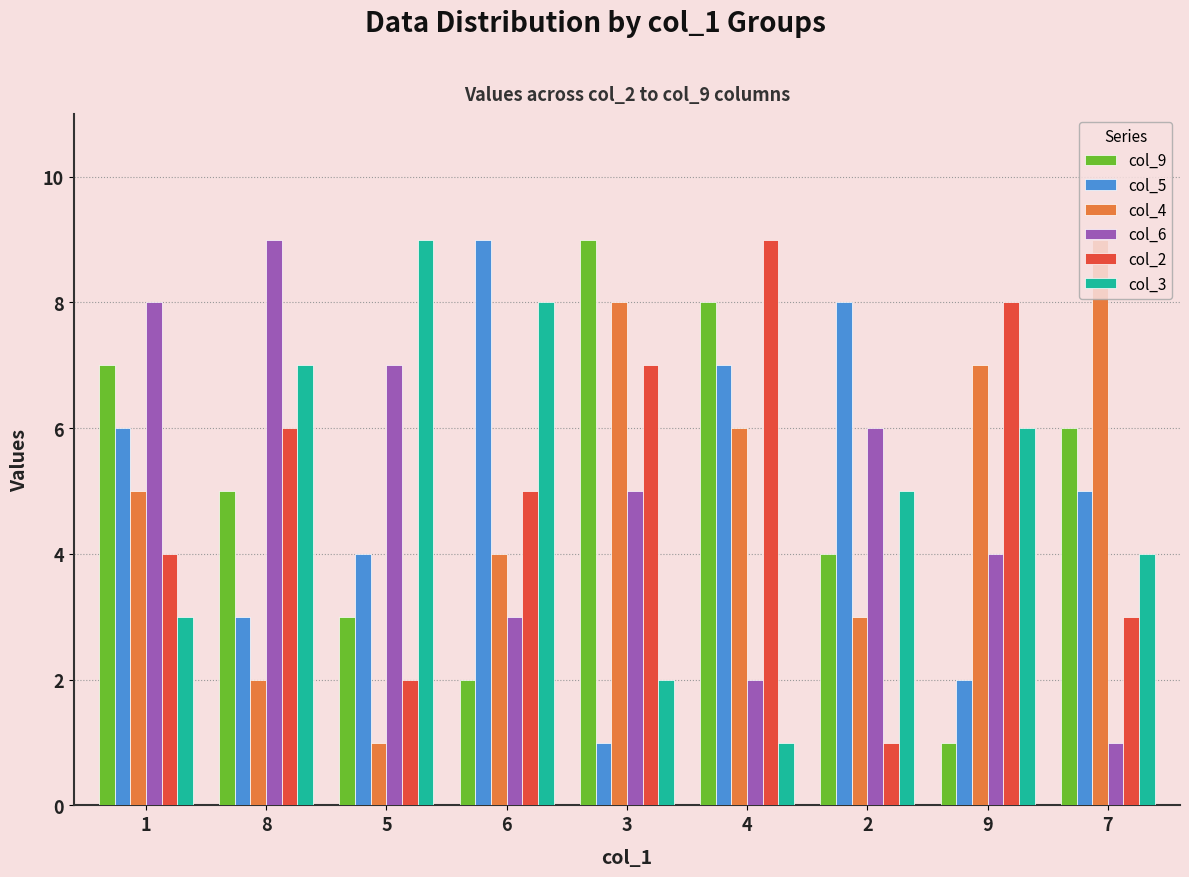

Reading left to right, what are all the values shown in this chart?

col_9: 1=7	8=5	5=3	6=2	3=9	4=8	2=4	9=1	7=6
col_5: 1=6	8=3	5=4	6=9	3=1	4=7	2=8	9=2	7=5
col_4: 1=5	8=2	5=1	6=4	3=8	4=6	2=3	9=7	7=9
col_6: 1=8	8=9	5=7	6=3	3=5	4=2	2=6	9=4	7=1
col_2: 1=4	8=6	5=2	6=5	3=7	4=9	2=1	9=8	7=3
col_3: 1=3	8=7	5=9	6=8	3=2	4=1	2=5	9=6	7=4